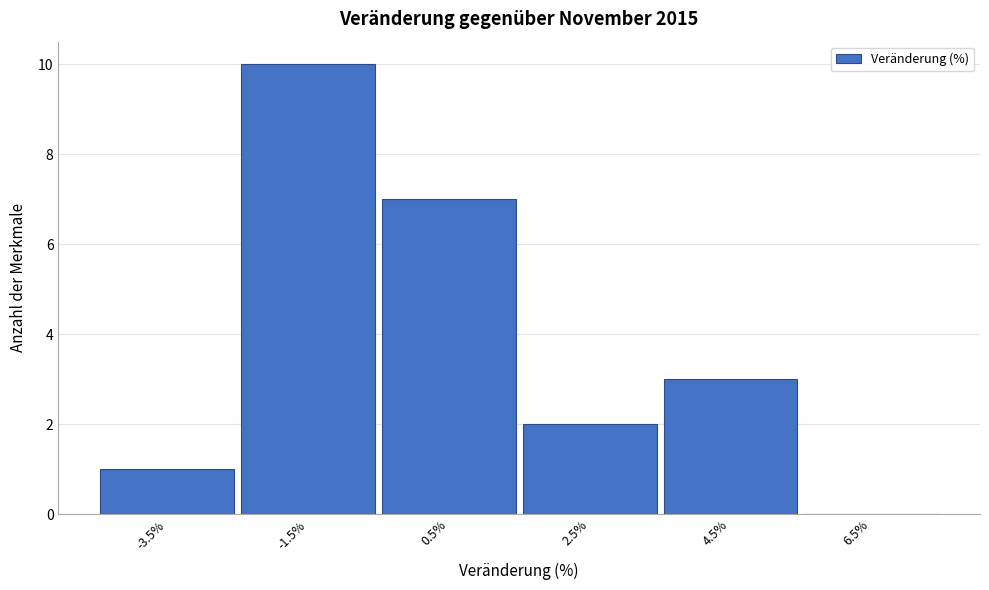

Reading left to right, transcribe this chart: for each bar, give the range it covers on the x-axis and its height. The values are not printed on the chart, so give them approximately, as read against the axis.

-4.5 to -2.5: 1
-2.5 to -0.5: 10
-0.5 to 1.5: 7
1.5 to 3.5: 2
3.5 to 5.5: 3
5.5 to 7.5: 0